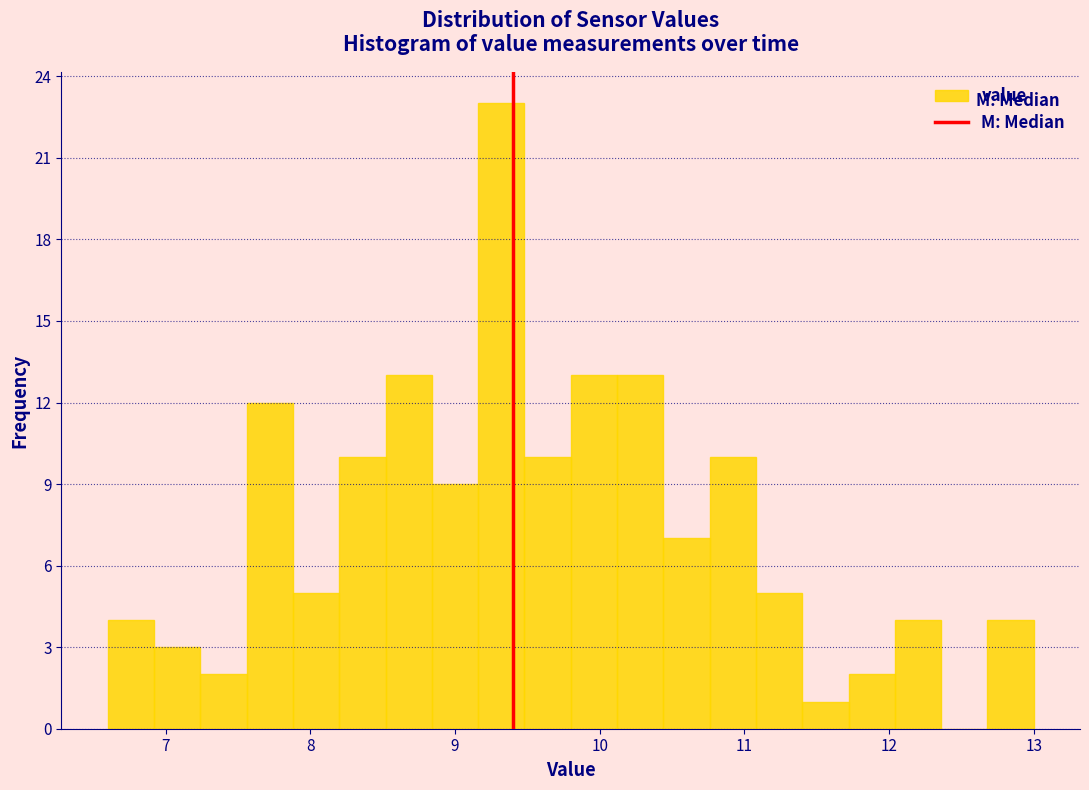

Around what value on the x-axis is the tallest bar? Give the approximate position of its centre, as read against the axis.

9.3